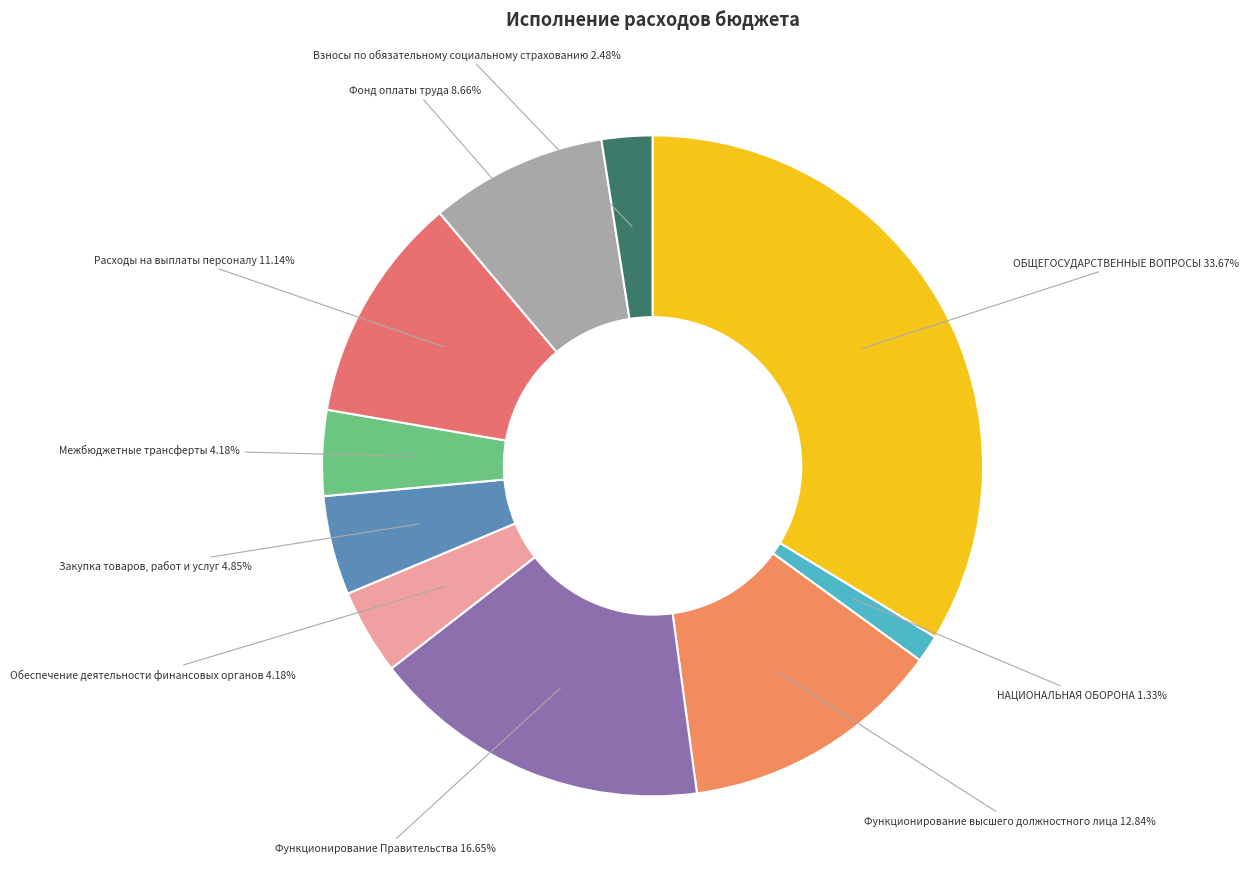

Is the sum of Межбюджетные трансферты and НАЦИОНАЛЬНАЯ ОБОРОНА greater than half?

No